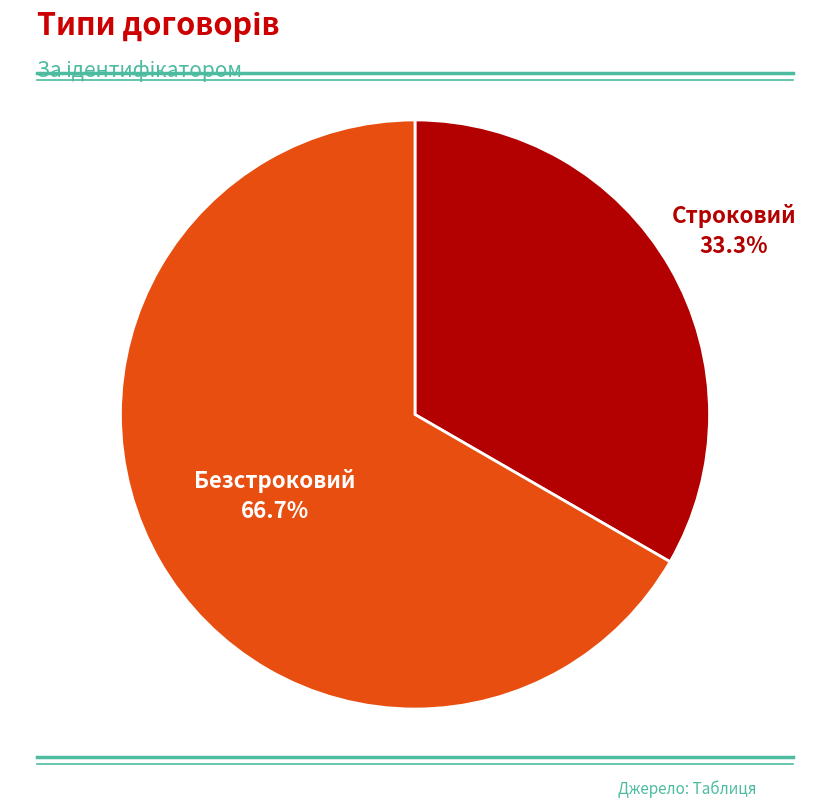

True or false: Безстроковий accounts for 67% of the total.

True